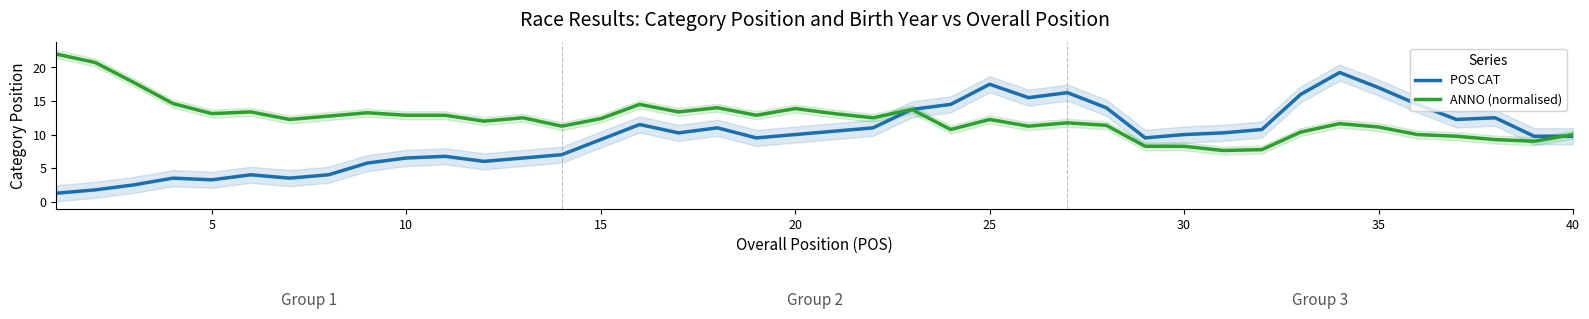

Is it true that POS CAT equals 3.2 at 5?

True